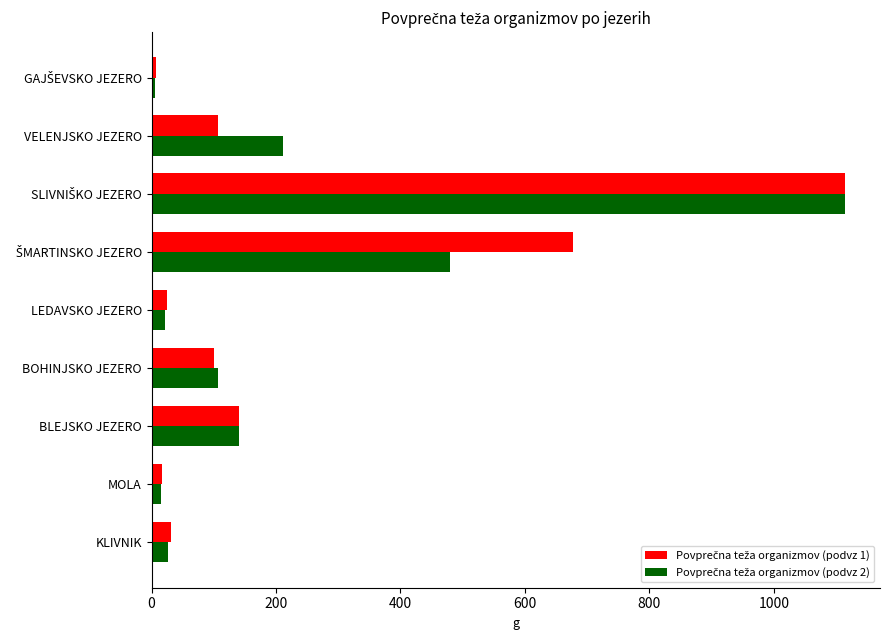

What is the maximum value shown in the chart?

1115